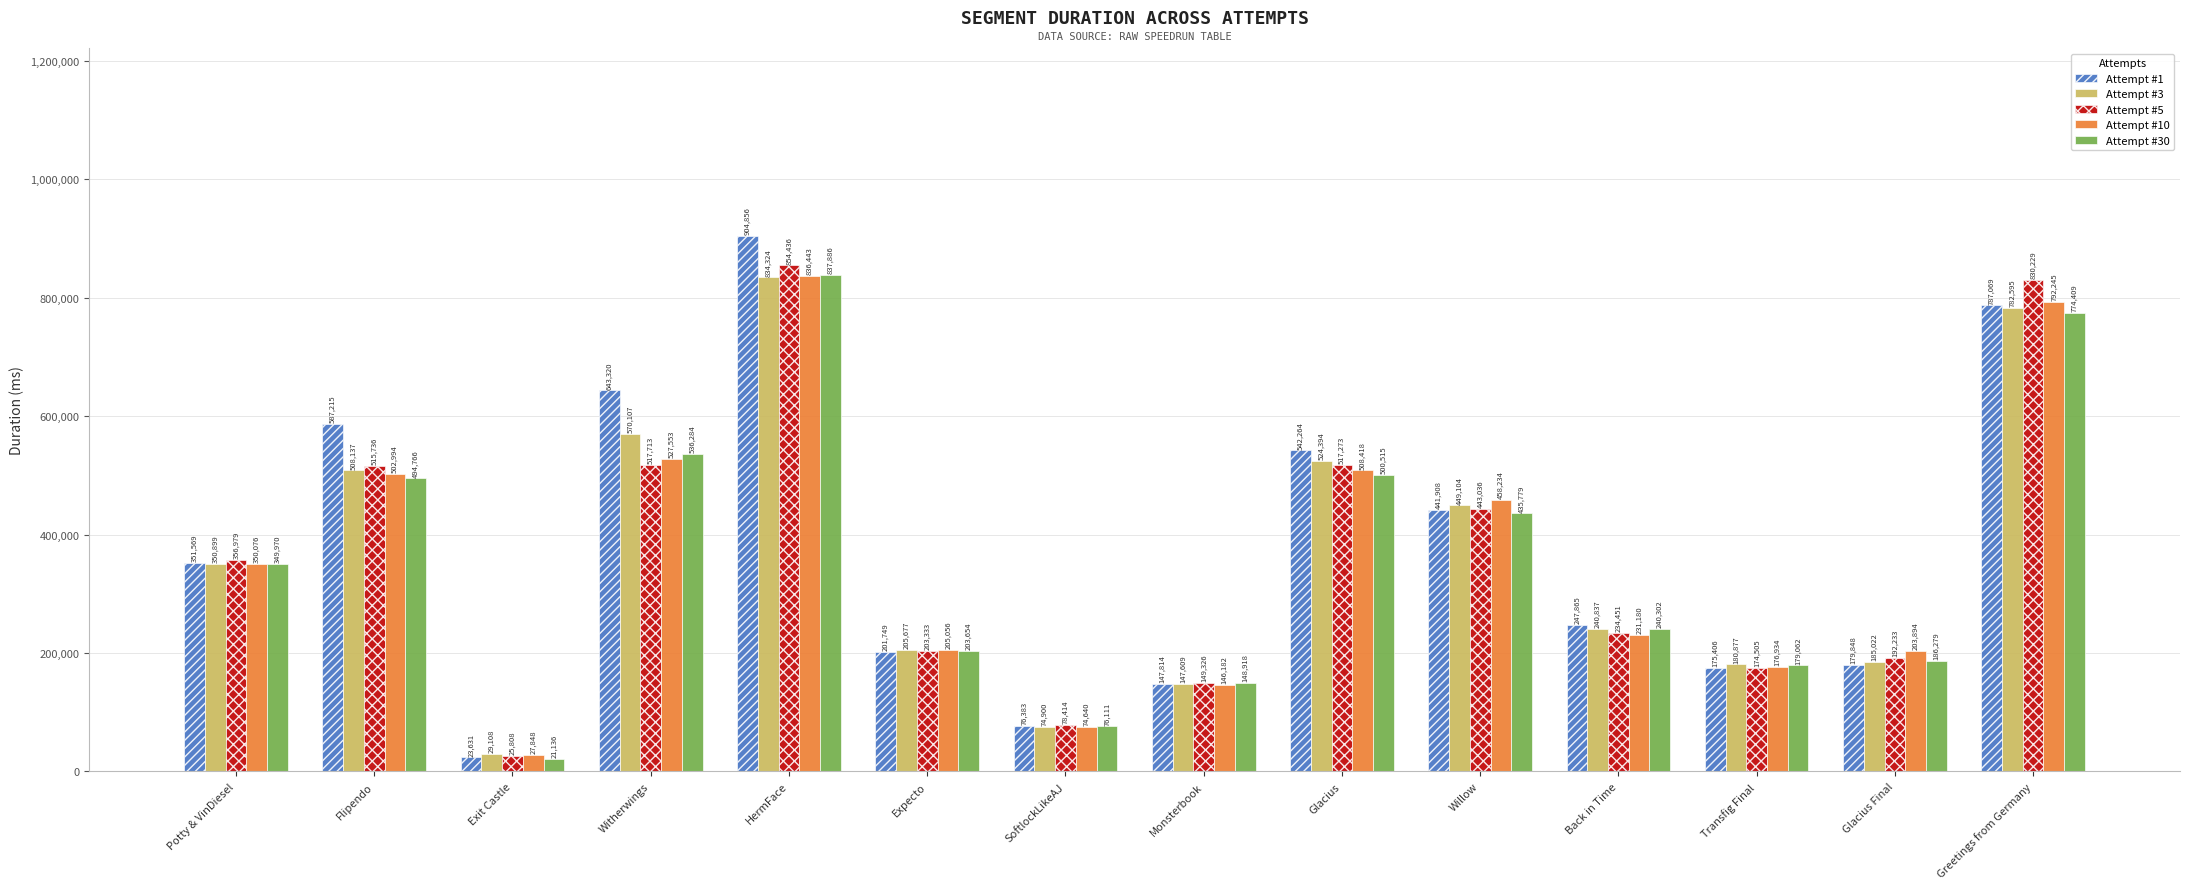

Does the chart contain stacked bars?

No